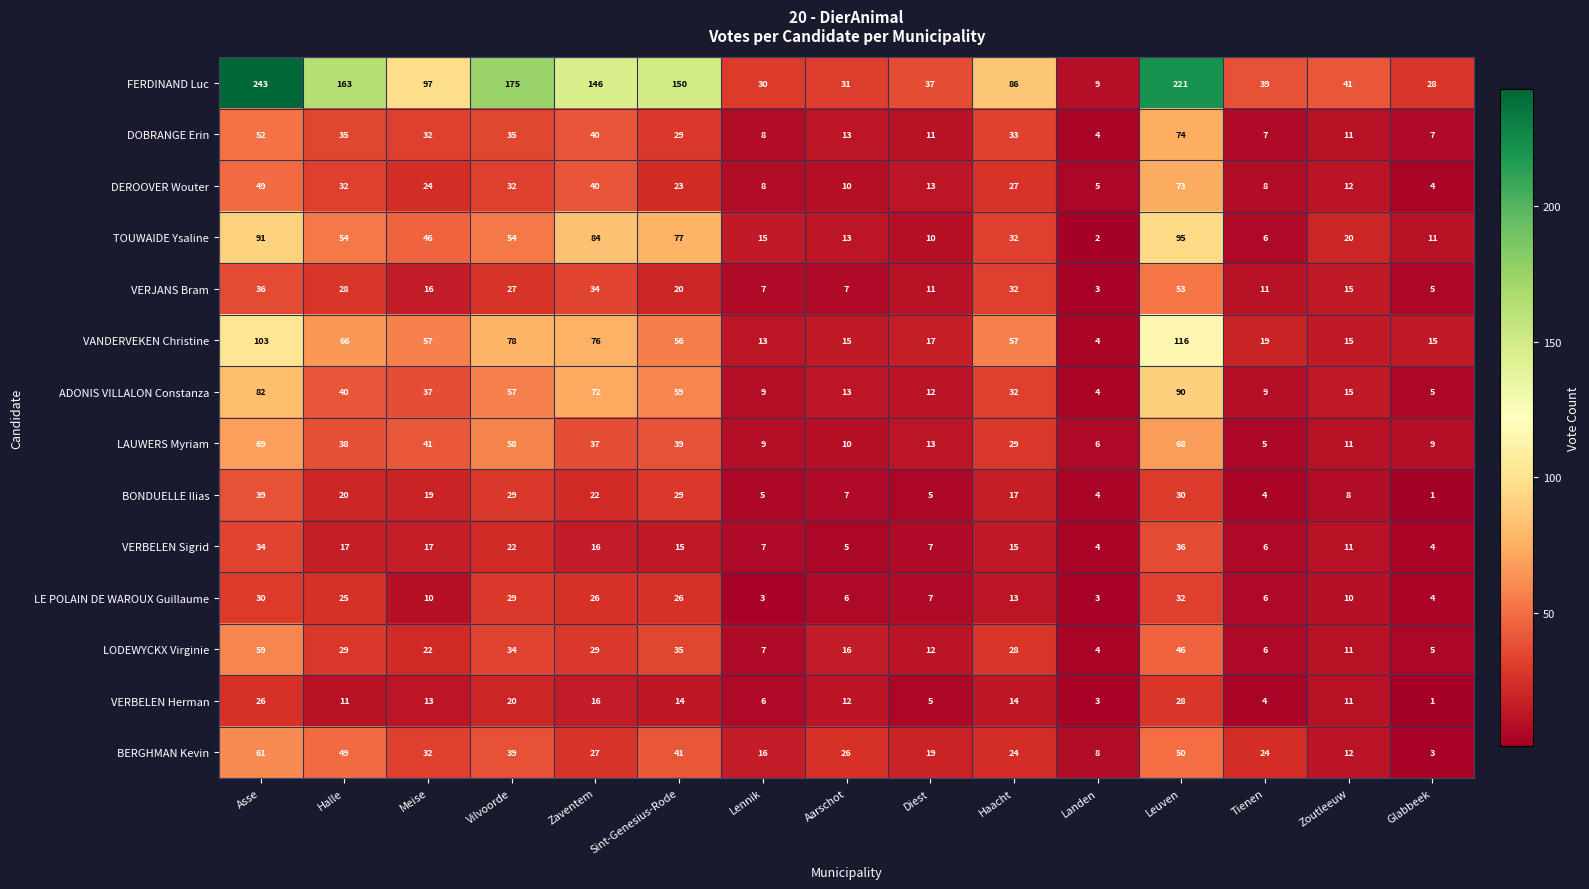

The FERDINAND Luc series shows 41 at Zoutleeuw. True or false?

True